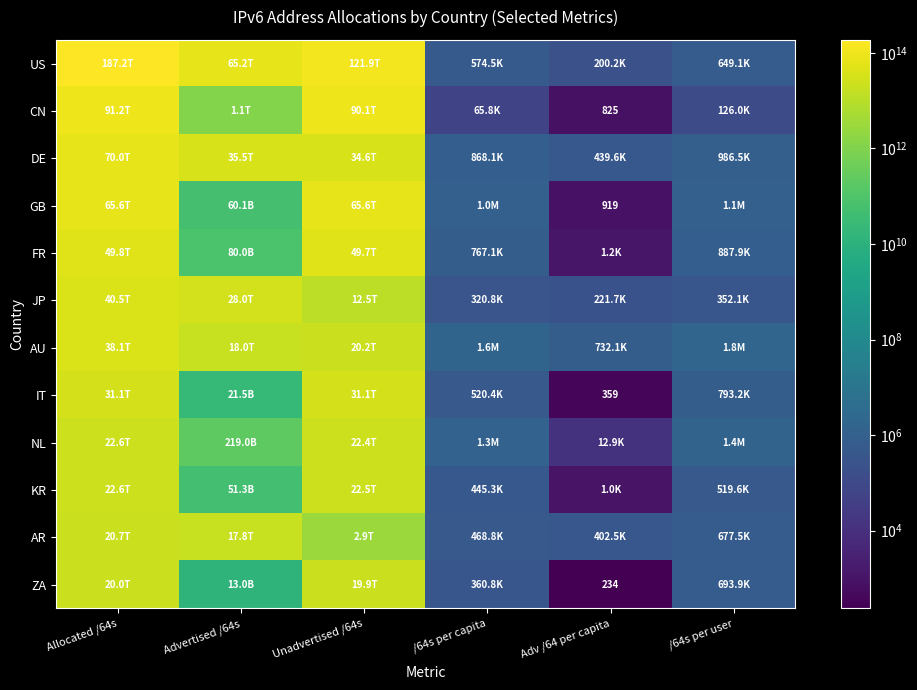

At which category is the sum across all series the highest?

Allocated /64s